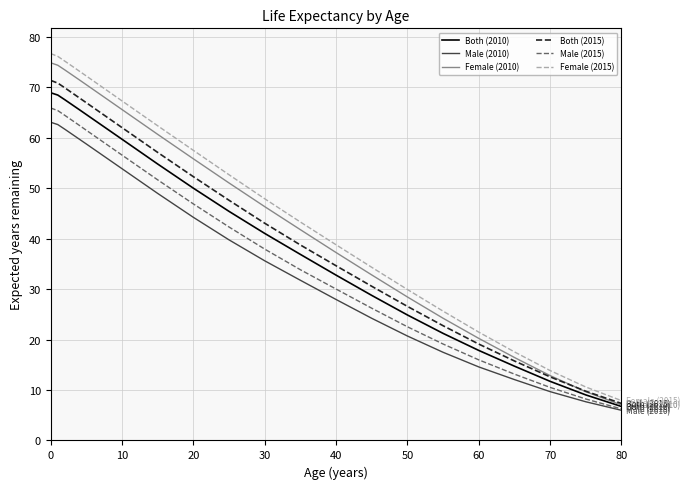

How many distinct data groups are displayed?

6